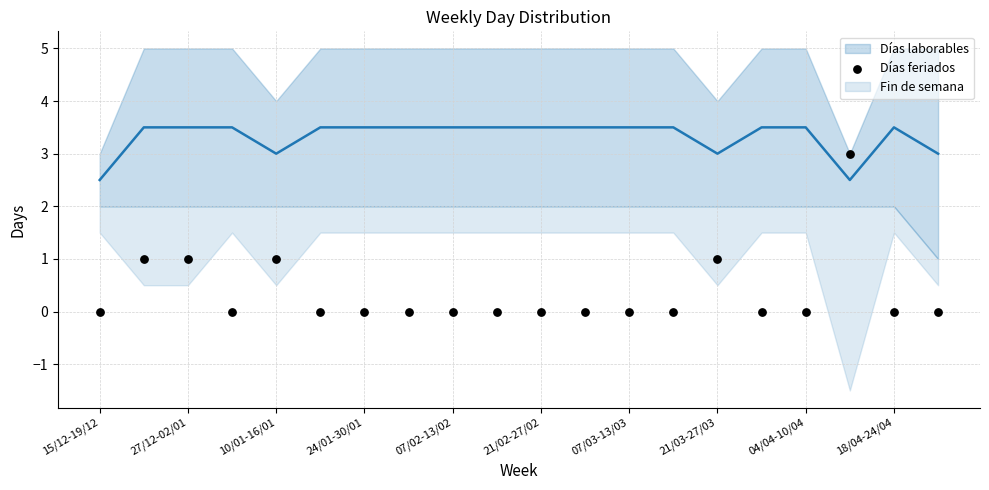

What is the range of Y values (max minus min)?

3